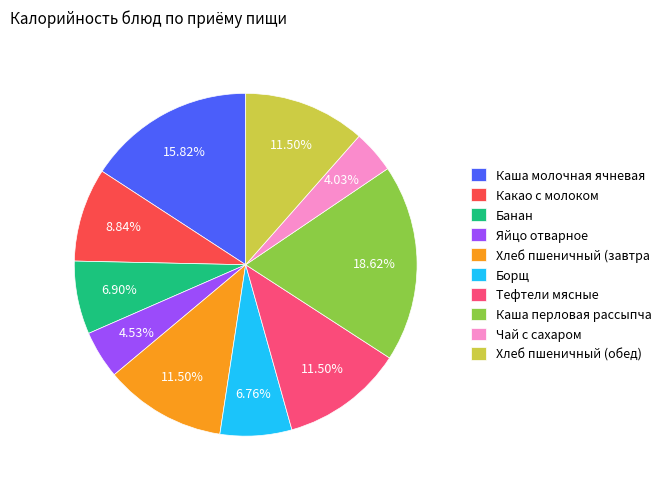

Which slice is the smallest?

Чай с сахаром